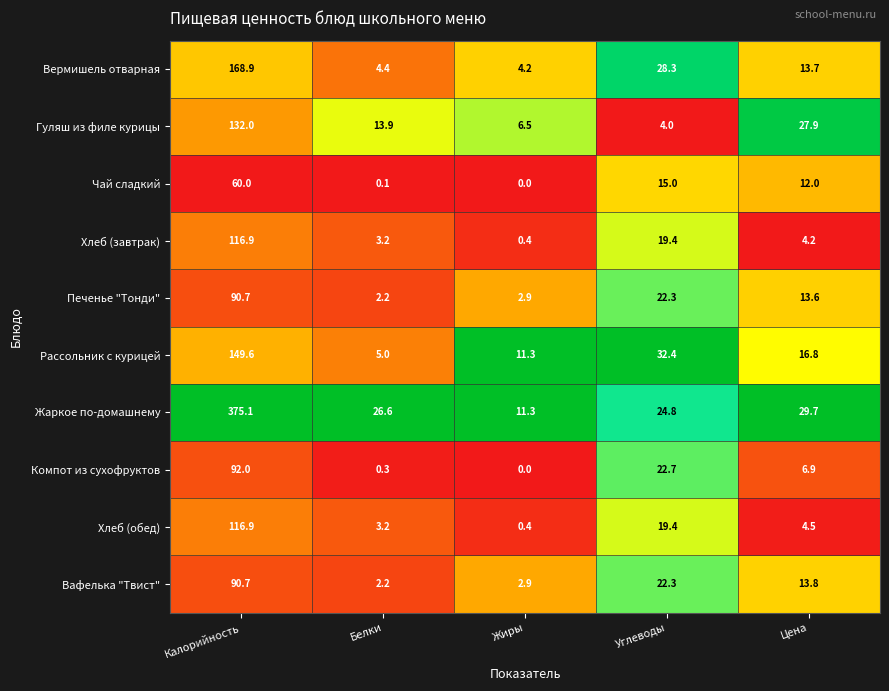

At which category does the chart reach its minimum across all series?

Жиры